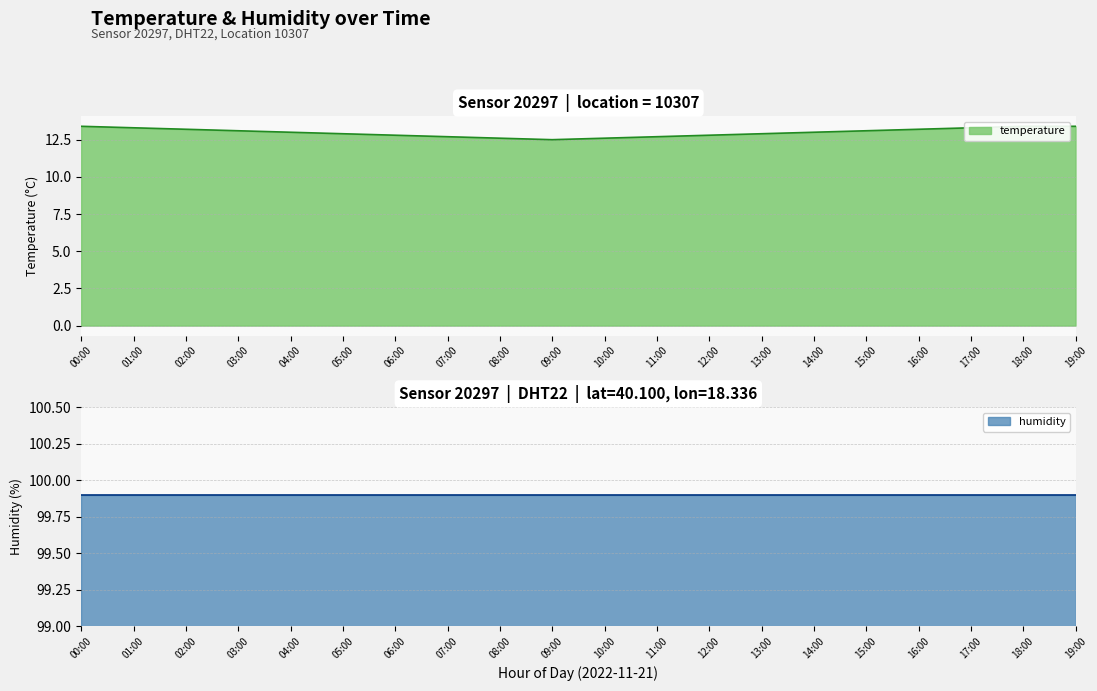

What is the label of the 9th point from the right?

11:00